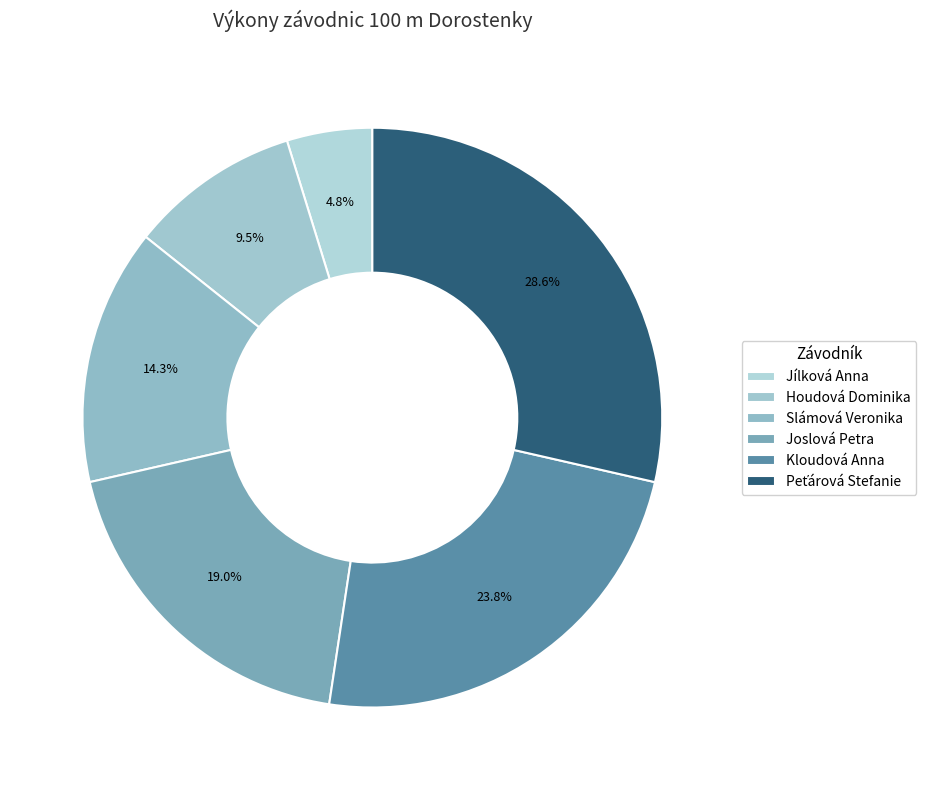

What is the change in value from Joslová Petra to Peťárová Stefanie?

+2